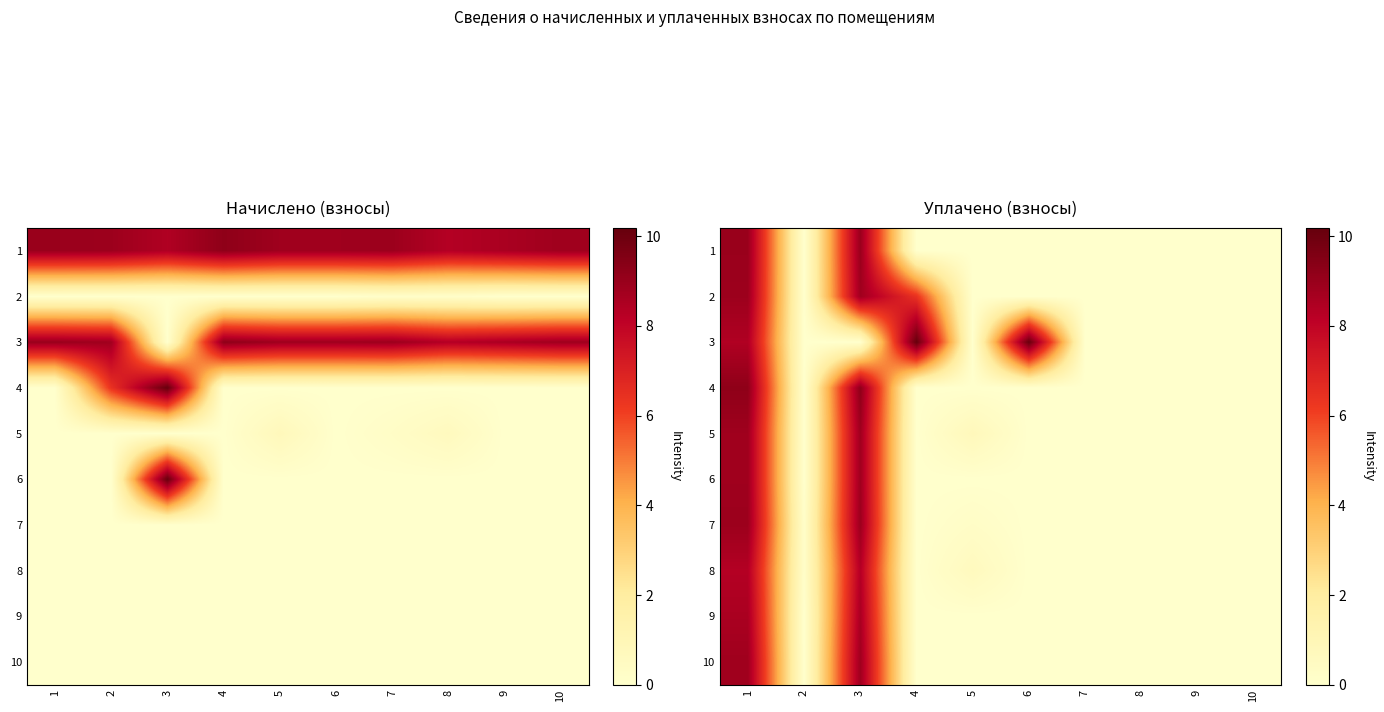

The value of 10 at 5 is 0.0. True or false?

True